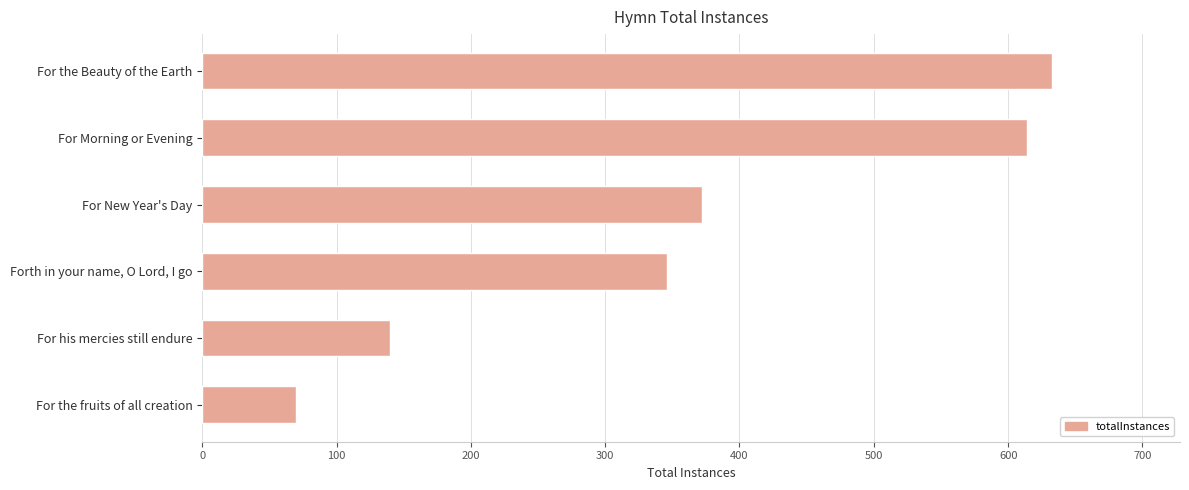

Reading bottom to top, extract all data points from this chart.

For the fruits of all creation=70	For his mercies still endure=140	Forth in your name, O Lord, I go=346	For New Year's Day=372	For Morning or Evening=614	For the Beauty of the Earth=633